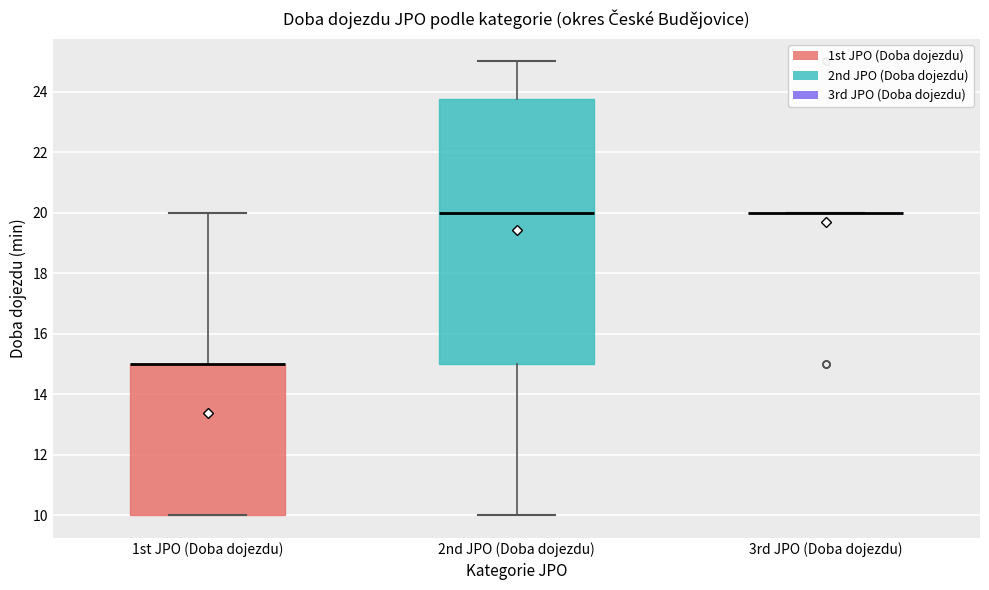

Reading left to right, read every box against the y-axis: the position of its median line, the range the box covers, and the ends of its whiskers. The values are not printed on the chart, so give them approximately, as read against the axis.

1st JPO (Doba dojezdu): median 15.0 (drawn on the box's upper edge), box 10.0 to 15.0, whiskers 10.0 to 20.0
2nd JPO (Doba dojezdu): median 20.0, box 15.0 to 23.8, whiskers 10.0 to 25.0
3rd JPO (Doba dojezdu): box collapsed to a line at 20.0, whiskers 20.0 to 20.0